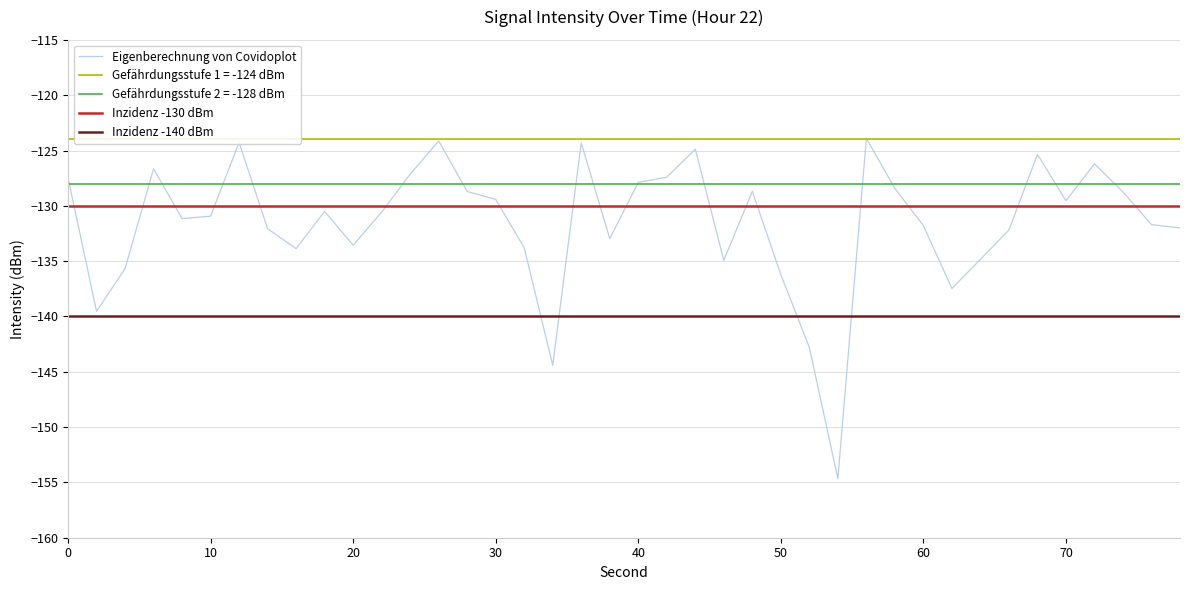

What is the maximum value for Eigenberechnung von Covidoplot?

-123.9